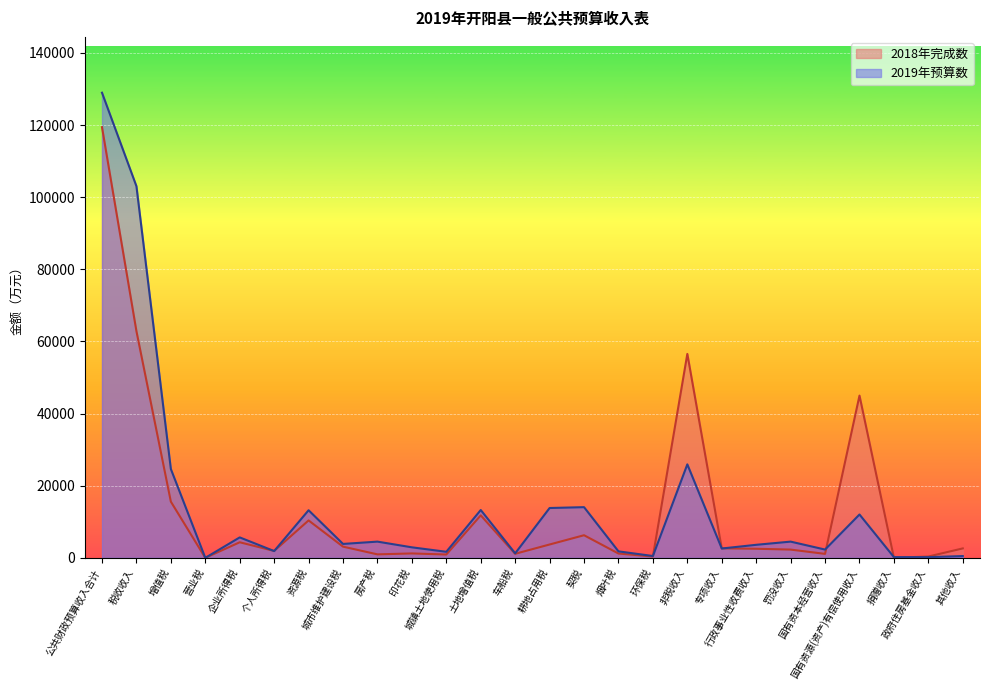

What is the label of the 15th point from the right?

土地增值税